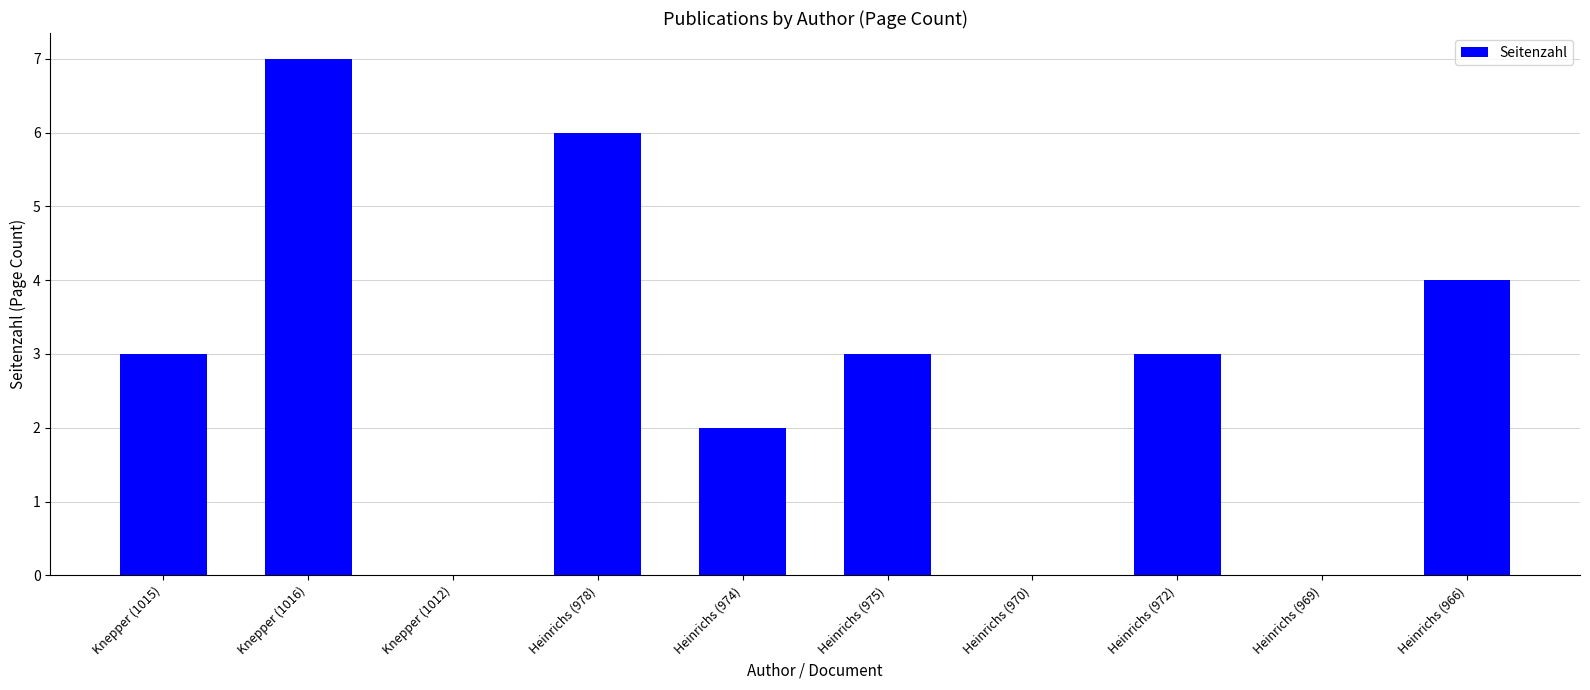

Is it true that the value at Heinrichs (975) is 1?

False